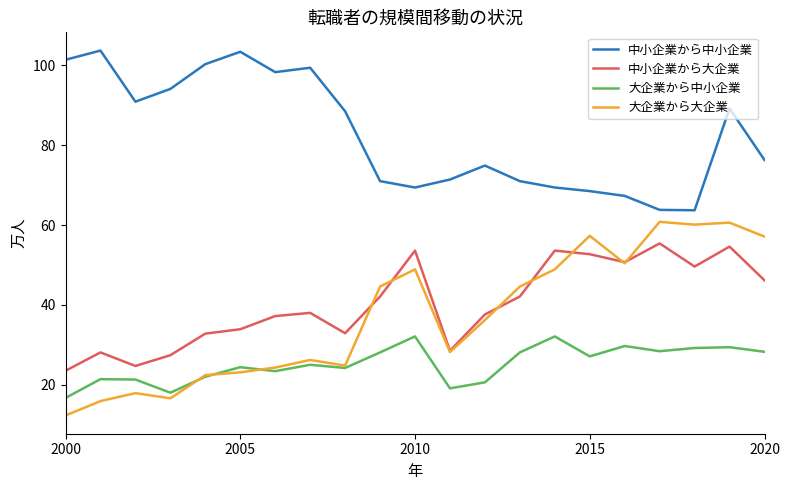

What is the lowest value of the 大企業から大企業 series?

12.3